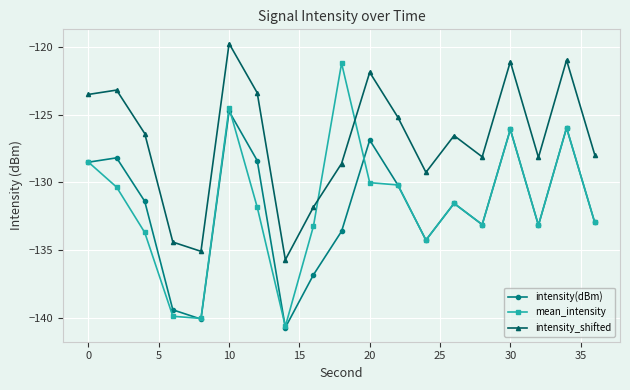

Rank the series by their maximum value, from lowest to highest.

intensity(dBm), mean_intensity, intensity_shifted